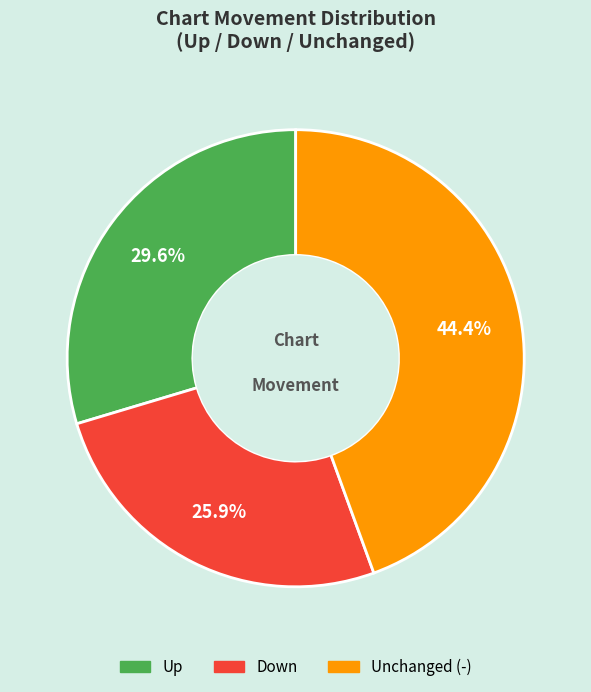

Does any single category account for the majority?

No